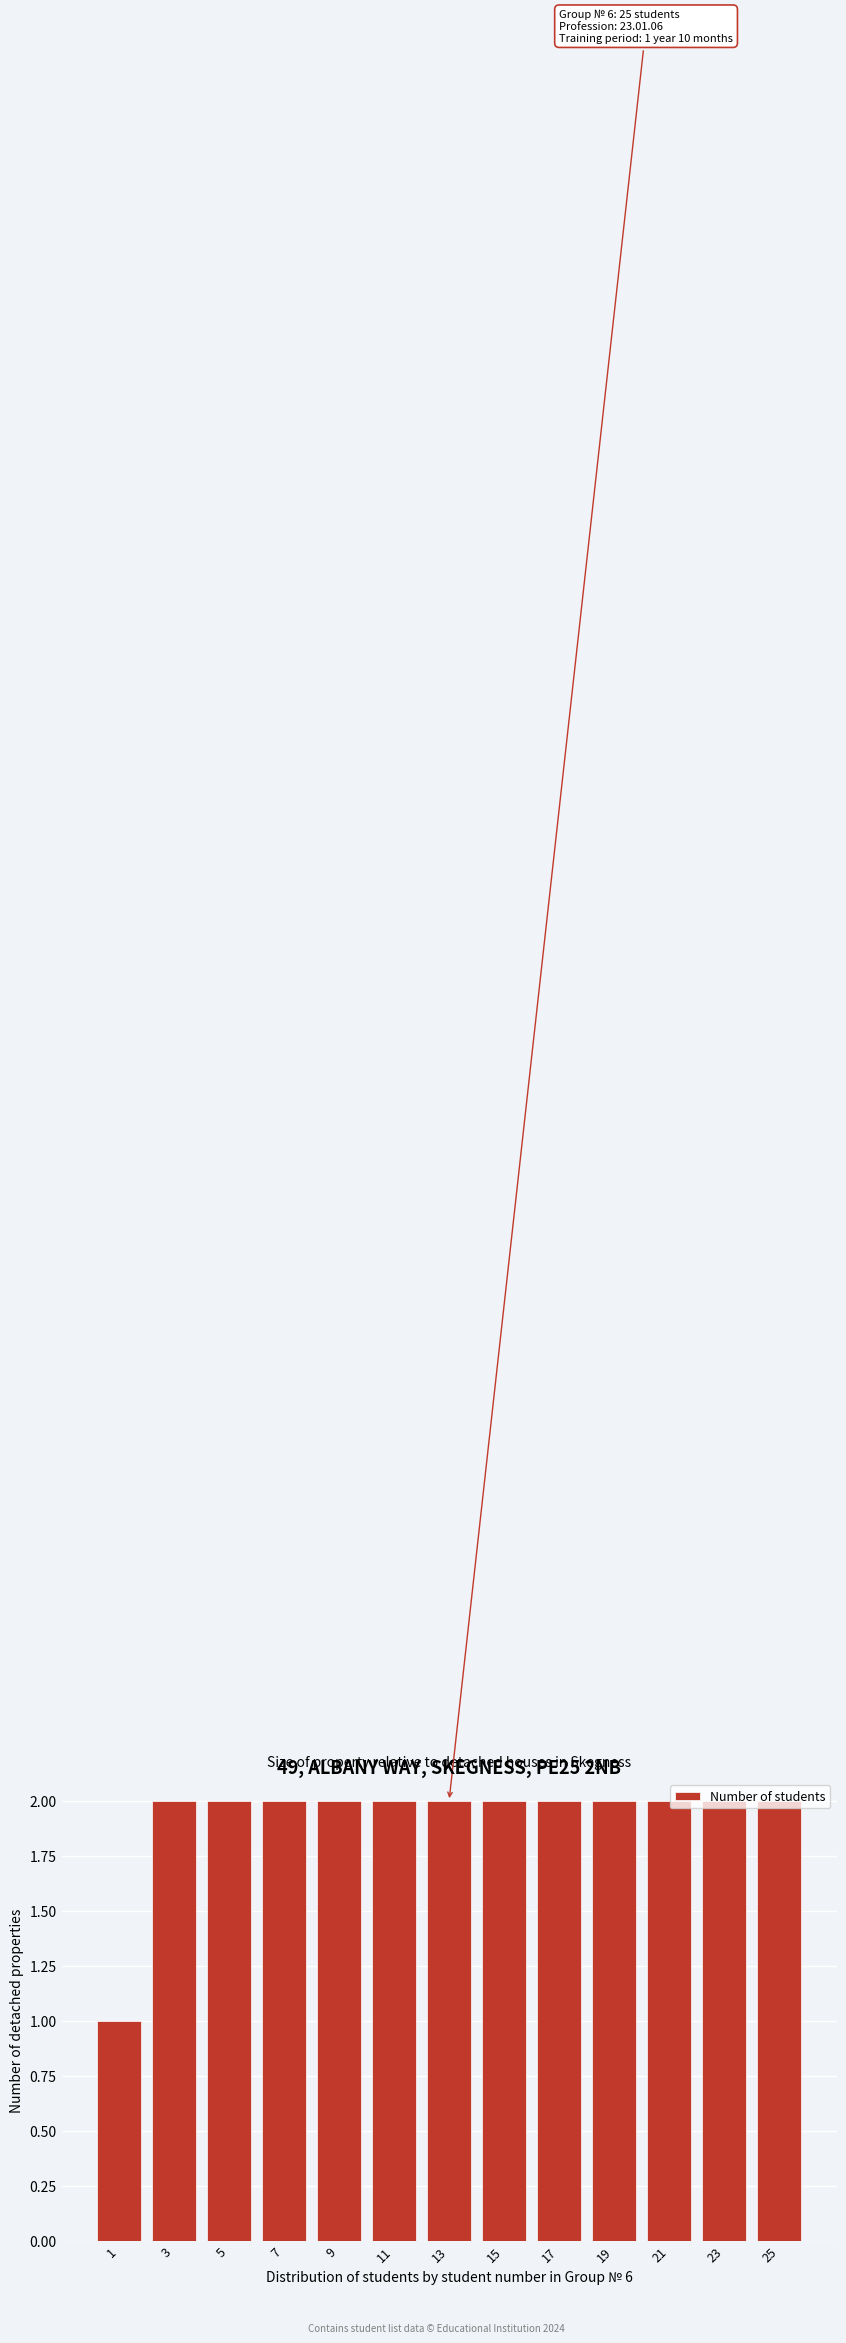

What is the value of the 11th bar from the left?

2